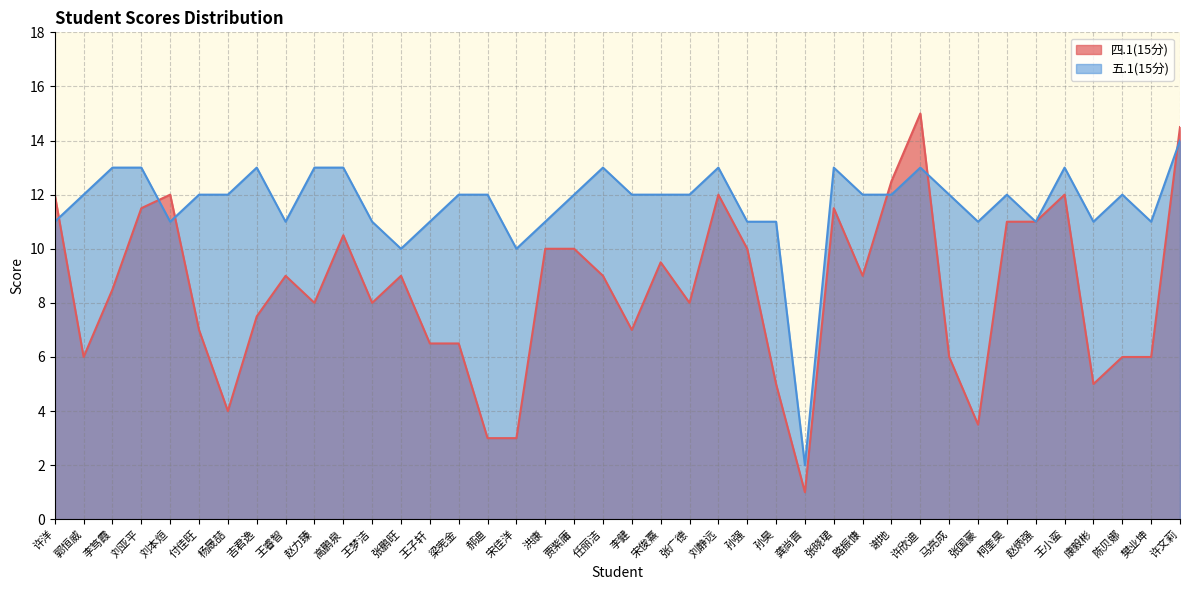

What is the difference between the maximum and minimum values in the 四.1(15分) series?

14.0